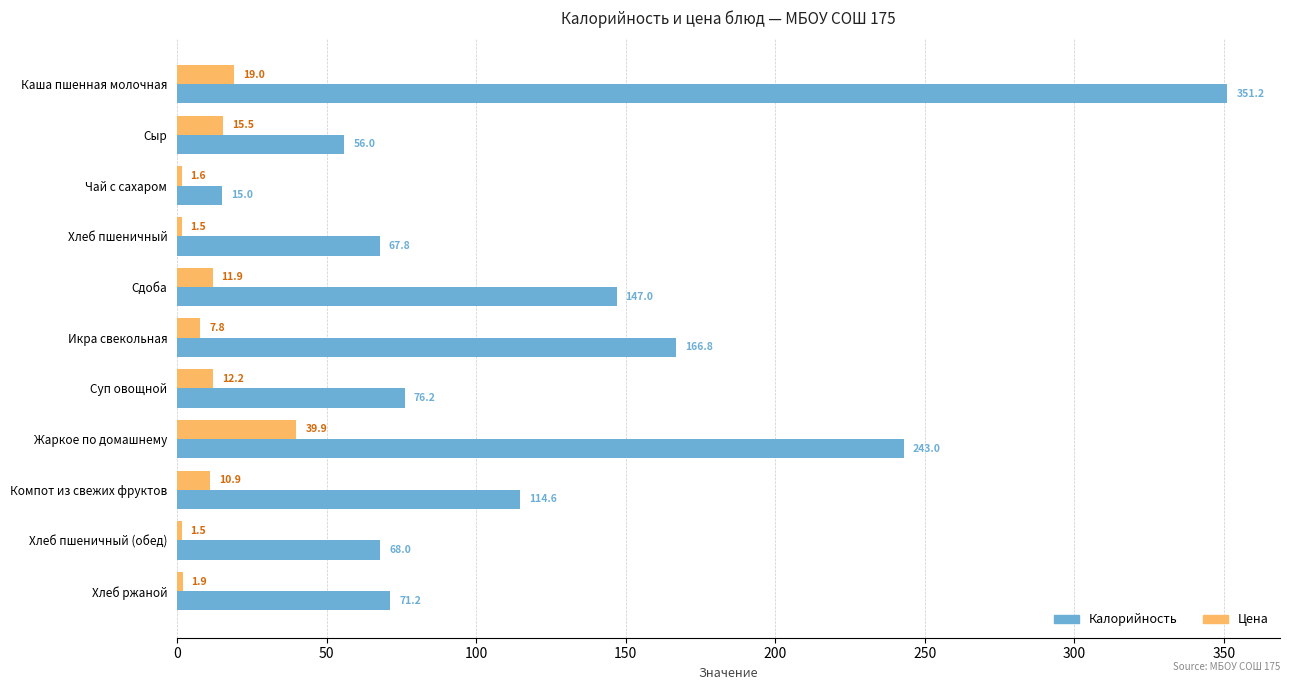

The Калорийность series shows 67.8 at Хлеб пшеничный. True or false?

True